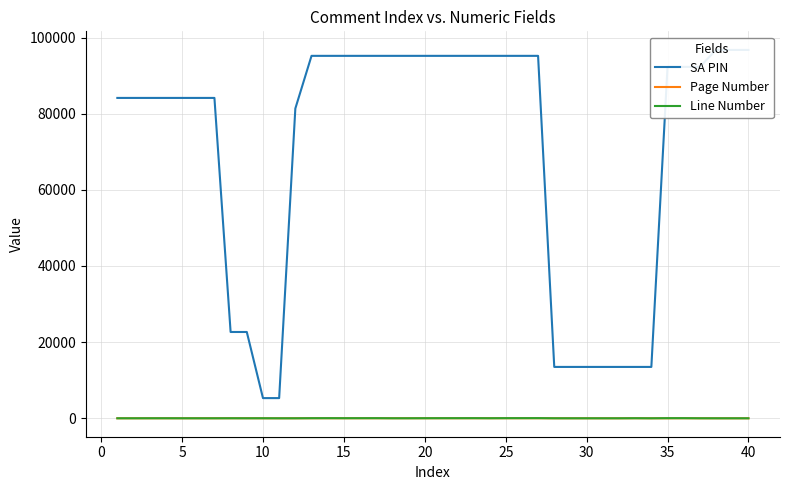

What is the difference between the highest and lowest values at 29?

13491